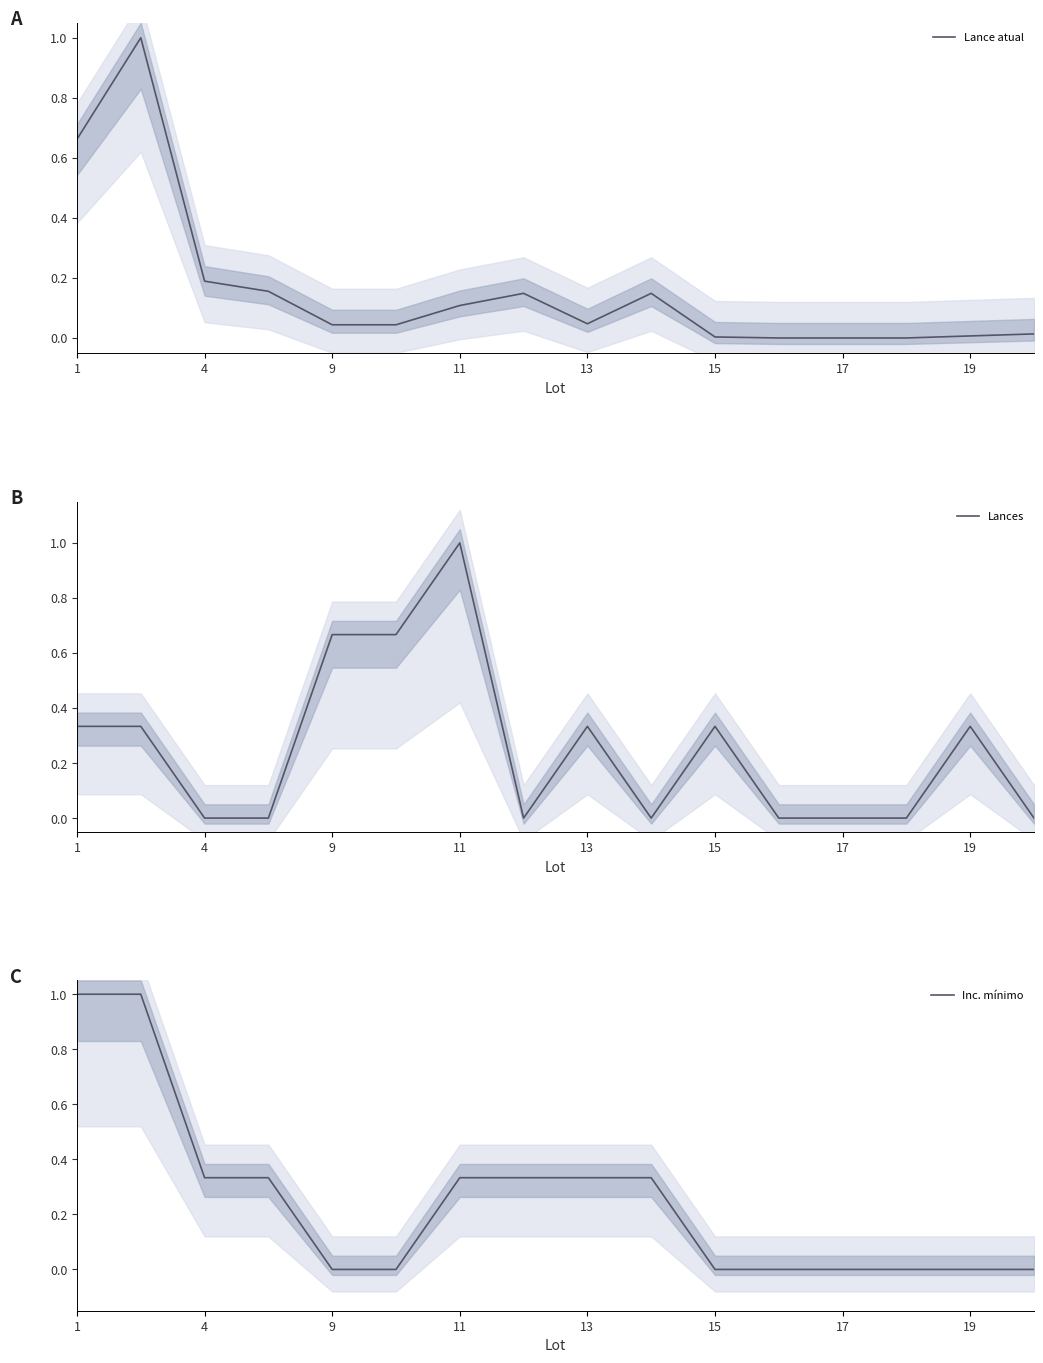

What is the maximum value for Lance atual?

1.0